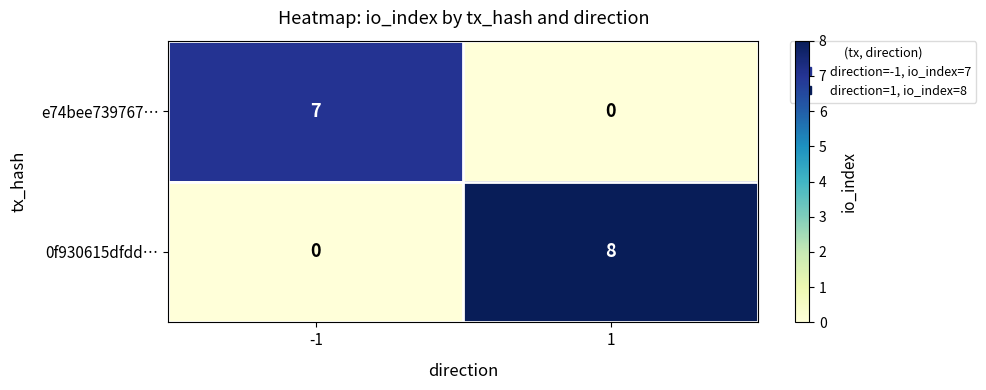

What is the approximate value of 0f930615dfdd… at 1?

8